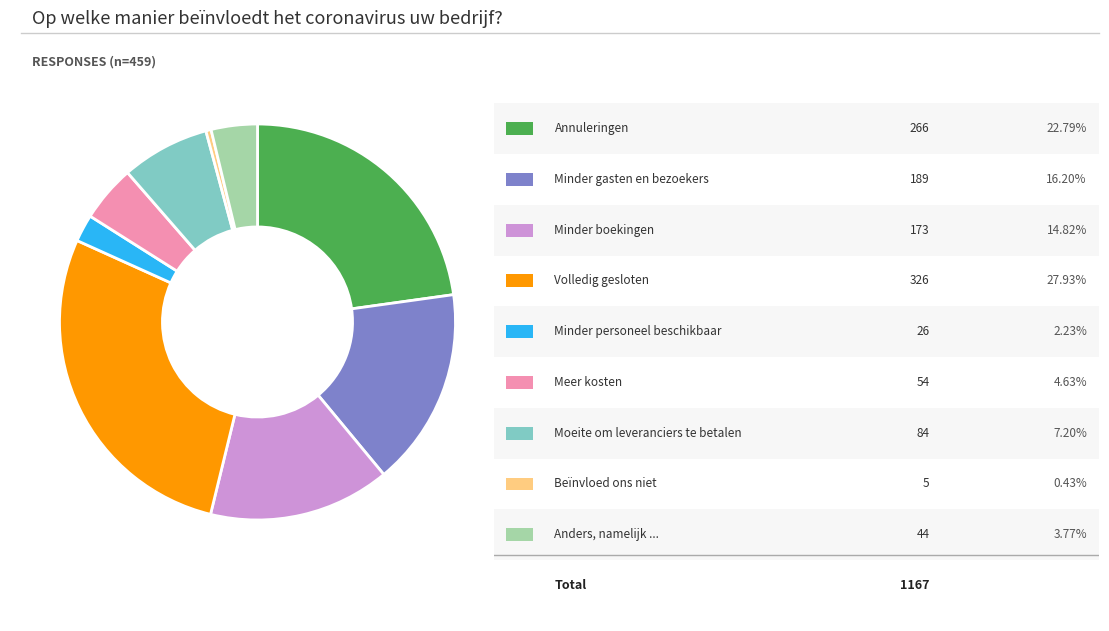

Is there any slice that represents more than half of the pie?

No